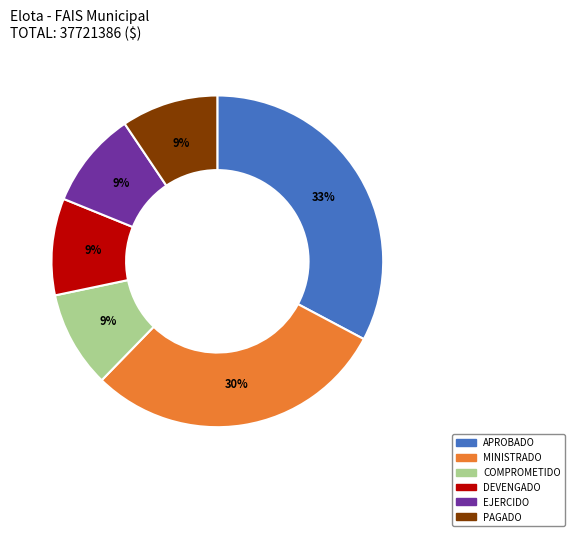

To the nearest percent, what percentage of the pie is COMPROMETIDO?

9%